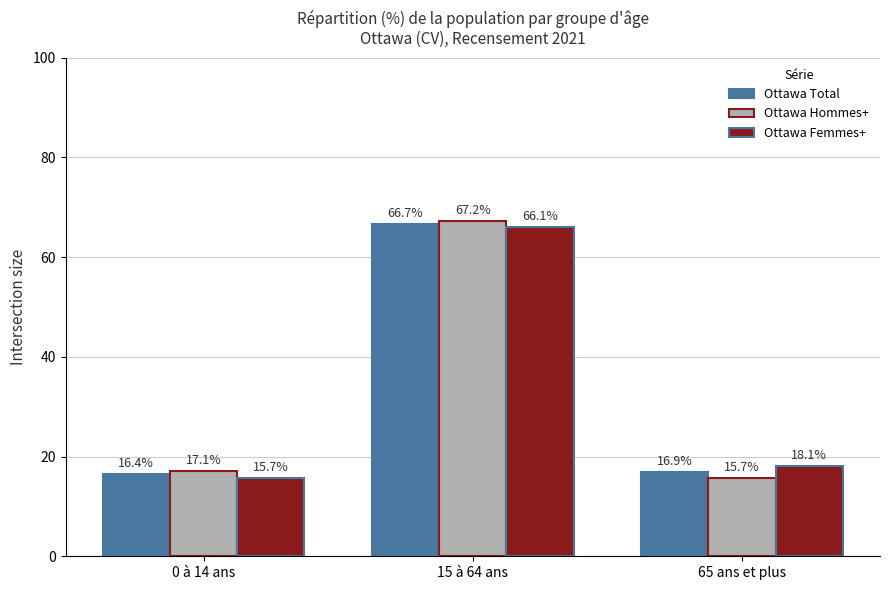

Reading left to right, transcribe all the data shown in this chart.

Ottawa Total: 16.4	66.7	16.9
Ottawa Hommes+: 17.1	67.2	15.7
Ottawa Femmes+: 15.7	66.1	18.1